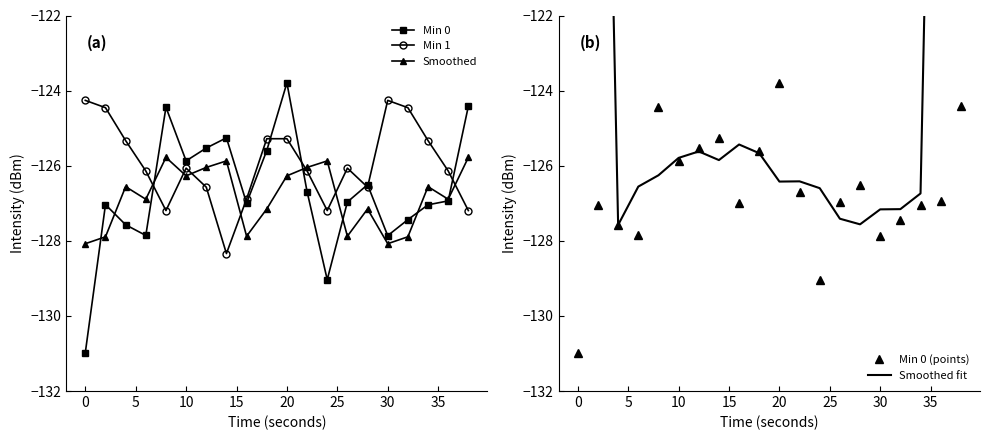

True or false: Min 0 has a value of -125.9 at 10.

True